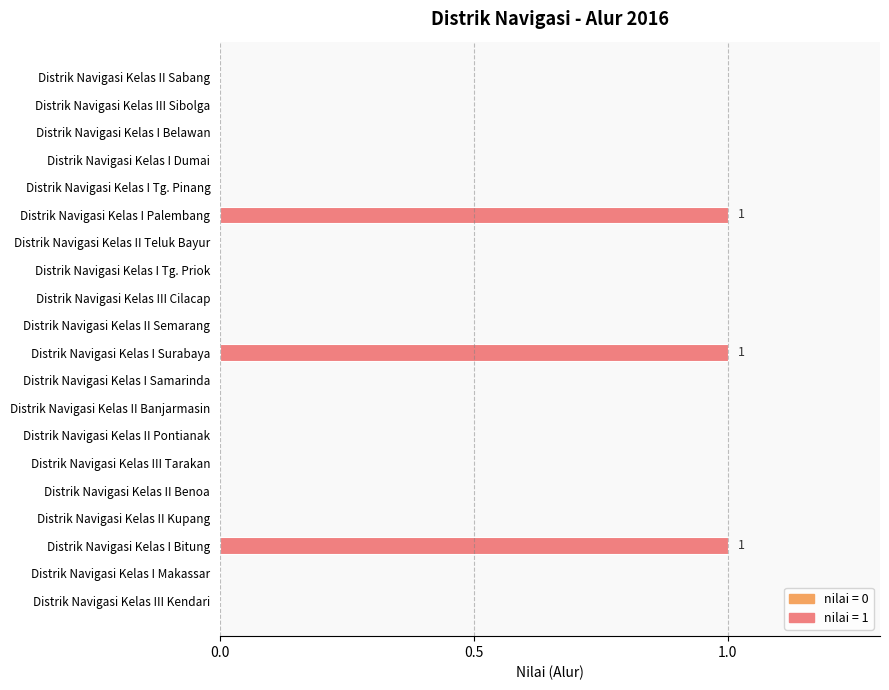

Reading top to bottom, transcribe all the data shown in this chart.

Distrik Navigasi Kelas II Sabang=0	Distrik Navigasi Kelas III Sibolga=0	Distrik Navigasi Kelas I Belawan=0	Distrik Navigasi Kelas I Dumai=0	Distrik Navigasi Kelas I Tg. Pinang=0	Distrik Navigasi Kelas I Palembang=1	Distrik Navigasi Kelas II Teluk Bayur=0	Distrik Navigasi Kelas I Tg. Priok=0	Distrik Navigasi Kelas III Cilacap=0	Distrik Navigasi Kelas II Semarang=0	Distrik Navigasi Kelas I Surabaya=1	Distrik Navigasi Kelas I Samarinda=0	Distrik Navigasi Kelas II Banjarmasin=0	Distrik Navigasi Kelas II Pontianak=0	Distrik Navigasi Kelas III Tarakan=0	Distrik Navigasi Kelas II Benoa=0	Distrik Navigasi Kelas II Kupang=0	Distrik Navigasi Kelas I Bitung=1	Distrik Navigasi Kelas I Makassar=0	Distrik Navigasi Kelas III Kendari=0